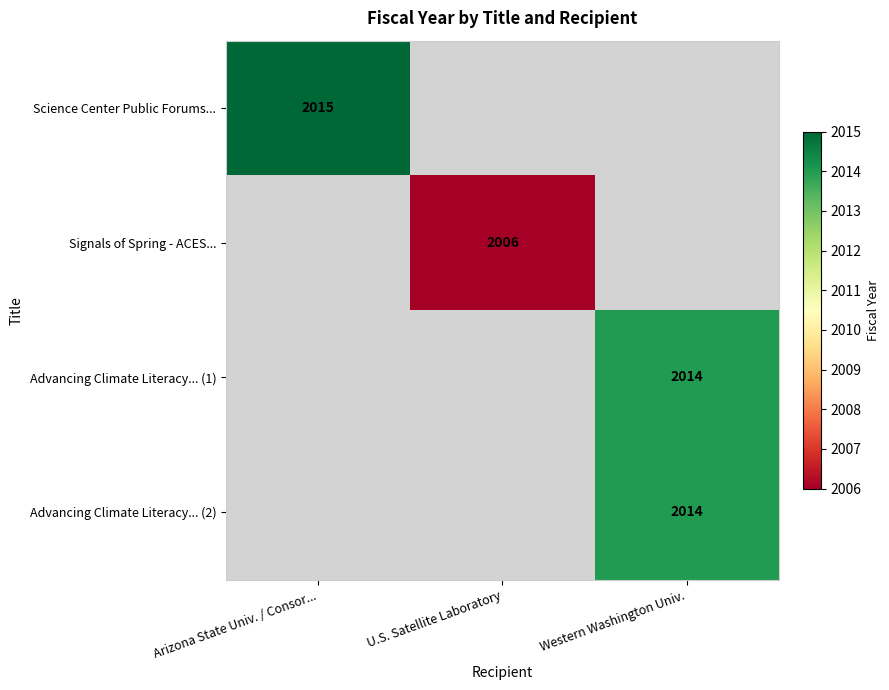

Is it true that Science Center Public Forums... equals 2015 at Arizona State Univ. / Consor...?

True